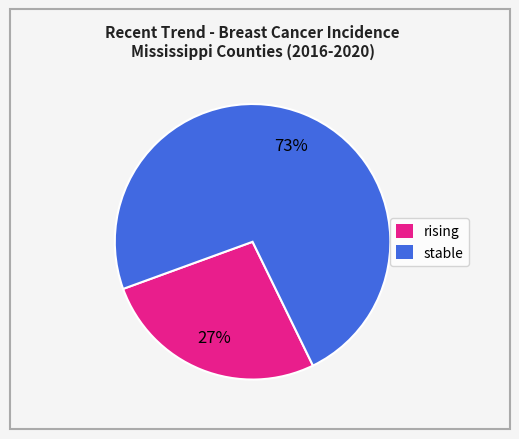

Combined, do stable and rising account for over 50%?

Yes